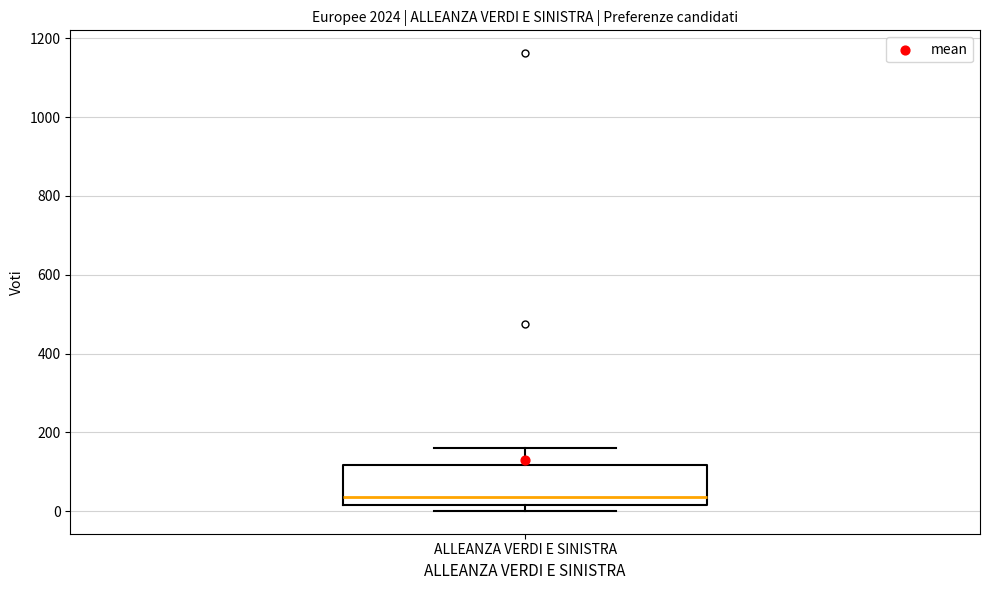

Read this box plot against the y-axis: the position of the median line, the range covered by the box, and the ends of both whiskers. The values are not printed on the chart, so give them approximately, as read against the axis.

median 40, box 20 to 120, whiskers 0 to 160